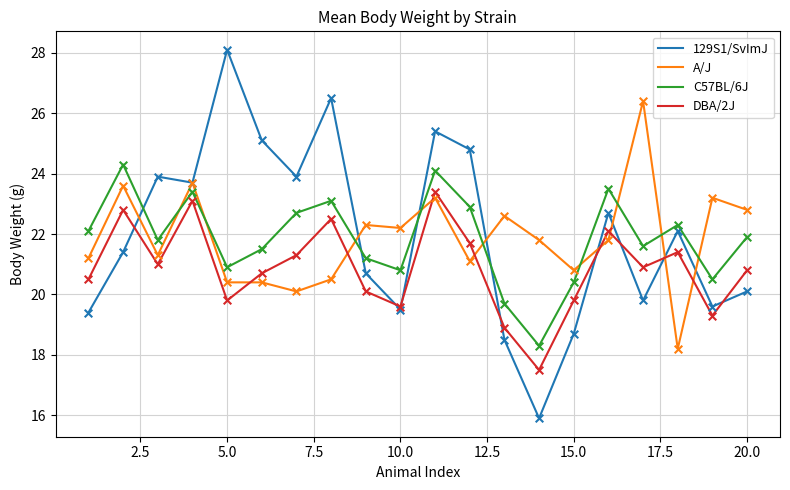

At how many categories does at least one series exceed 18?

20